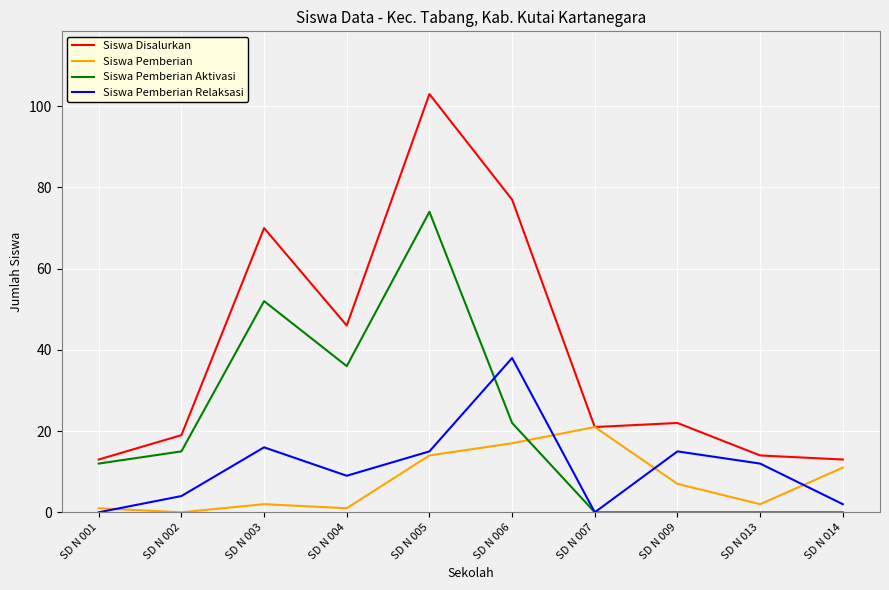

What is the difference between the second highest and second lowest values in the Siswa Disalurkan series?

64